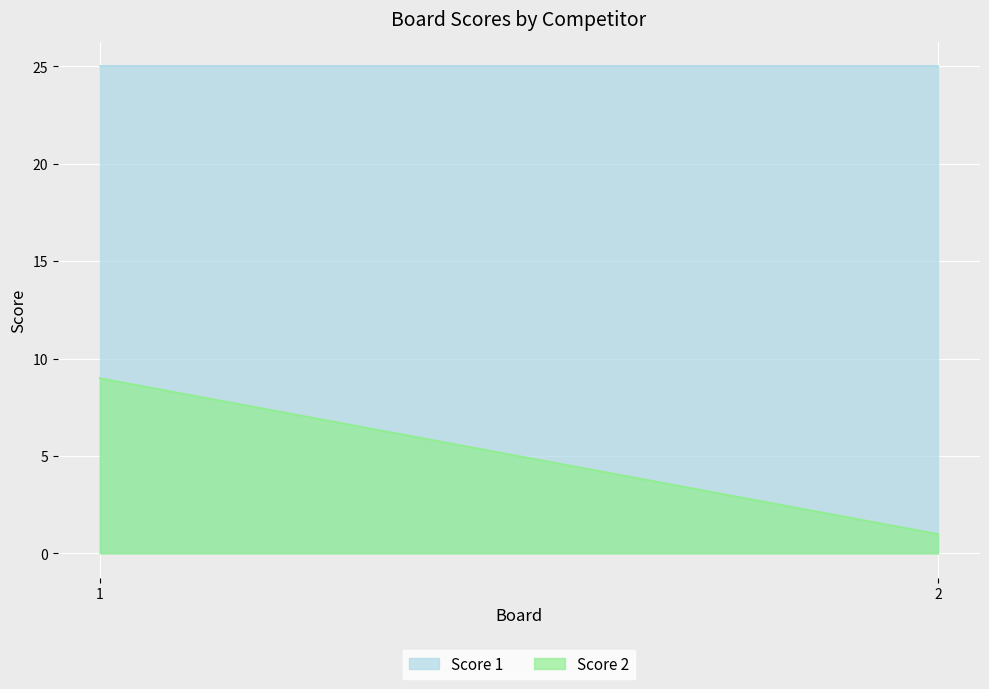

How many values in the Score 2 series are below 9?

1